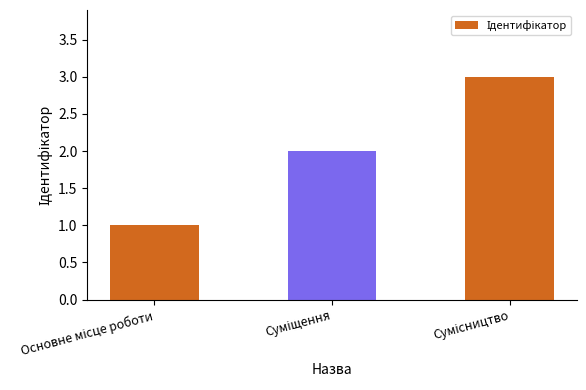

What is the sum of all values?

6